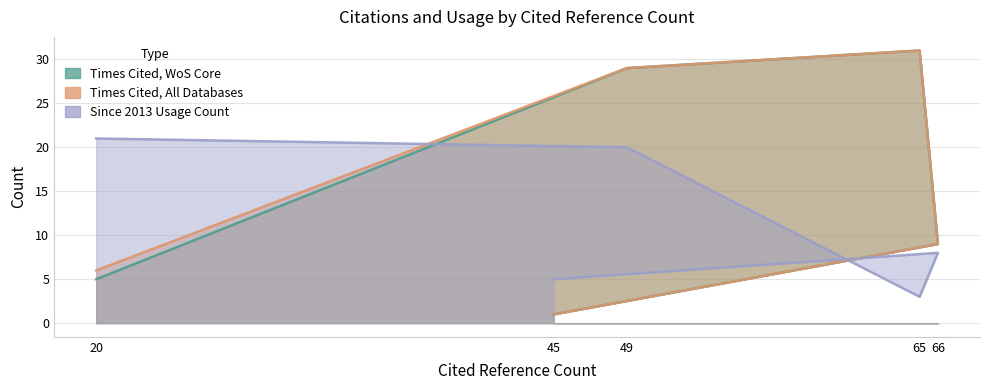

Between 20 and 65, which is larger?

65